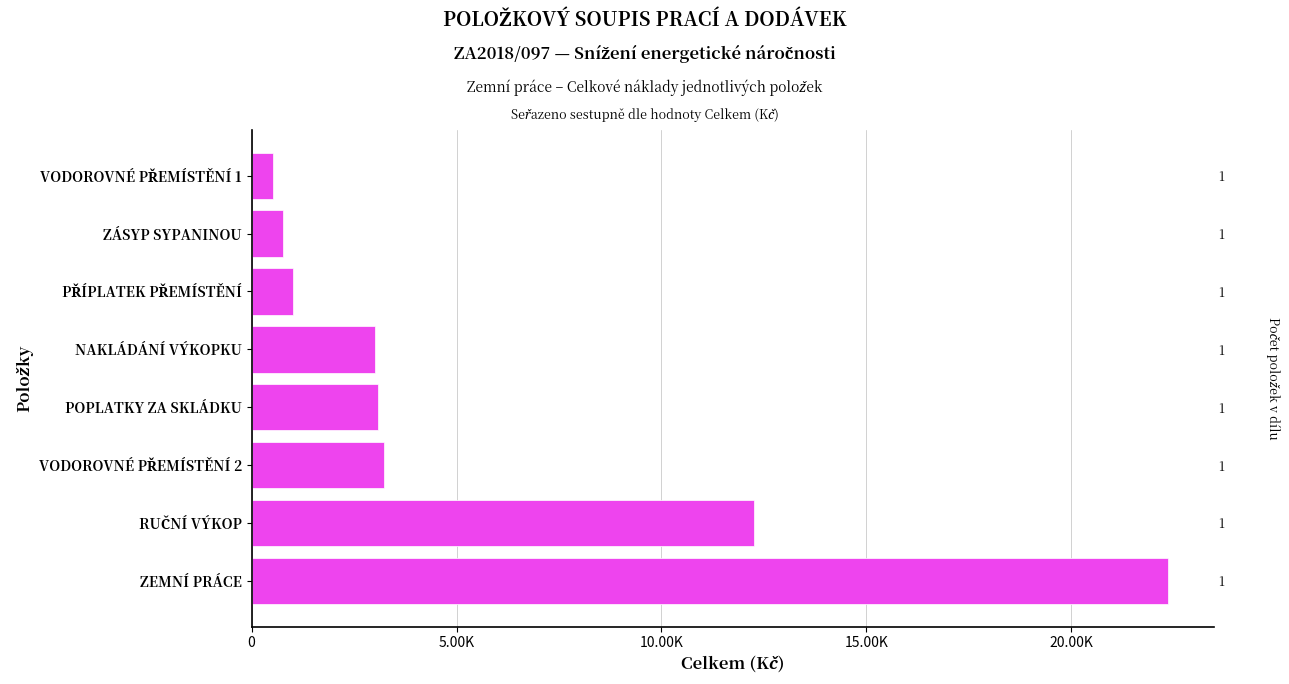

Reading right to left, extract all data points from this chart.

524.4	765.5	1019.4	3001.7	3087.5	3234.5	12257.8	22359.8